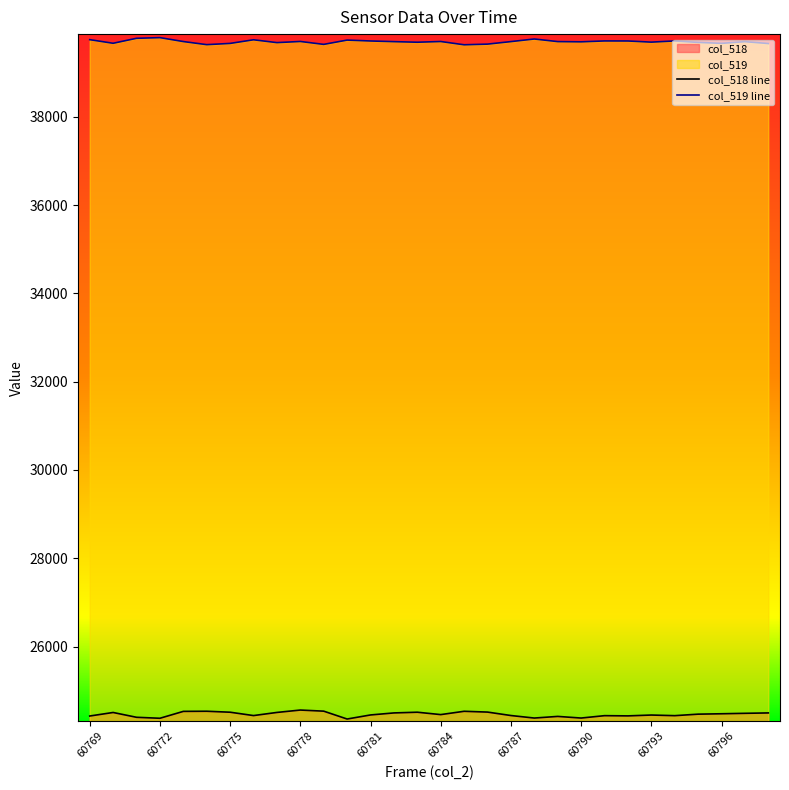

Rank the categories by col_519 value from highest to lowest.

60772, 60771, 60788, 60769, 60776, 60780, 60791, 60794, 60781, 60792, 60778, 60784, 60773, 60787, 60789, 60782, 60797, 60790, 60793, 60783, 60795, 60777, 60770, 60796, 60775, 60798, 60786, 60779, 60774, 60785